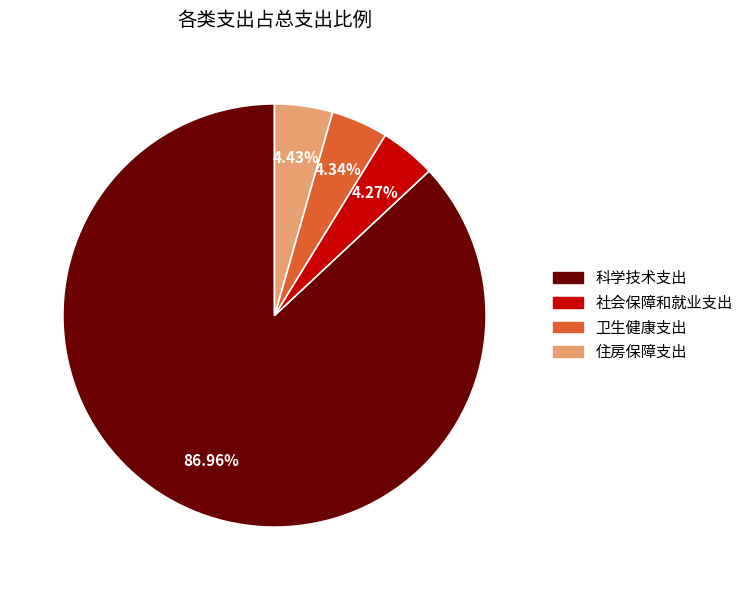

True or false: 社会保障和就业支出 accounts for 13% of the total.

False